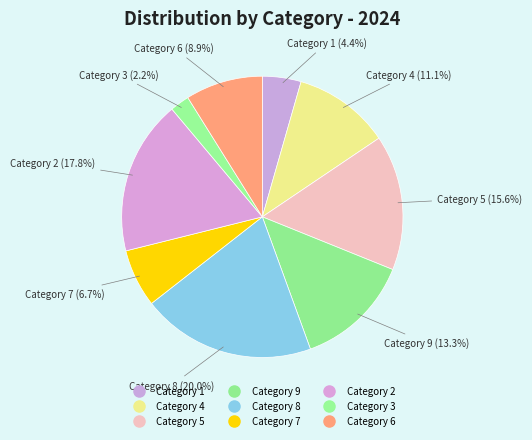

Which category has the smallest portion of the pie?

3